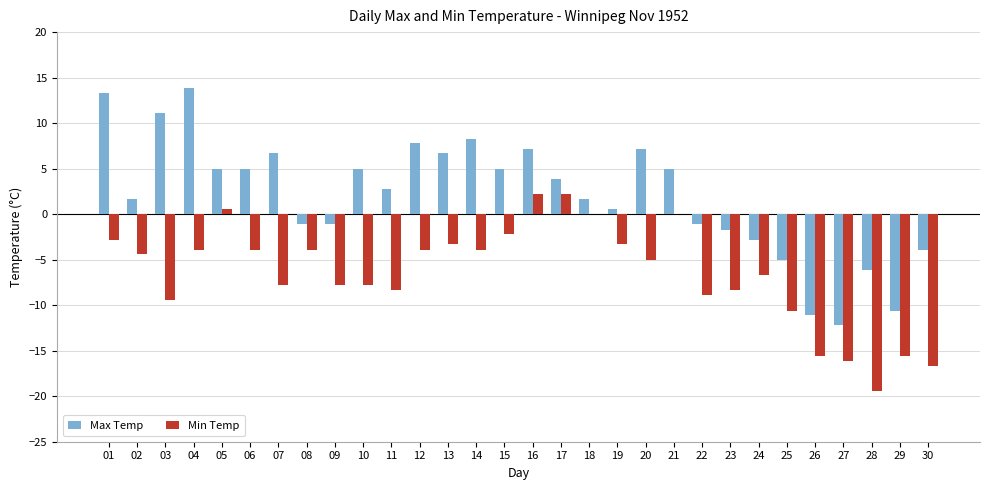

Is the value of Max Temp at 15 greater than the value of Min Temp at 18?

Yes